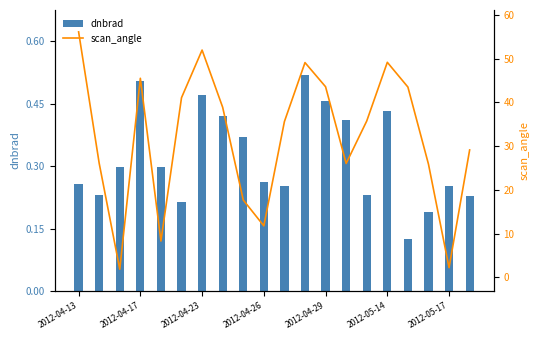

Rank the series by their maximum value, from lowest to highest.

dnbrad, scan_angle